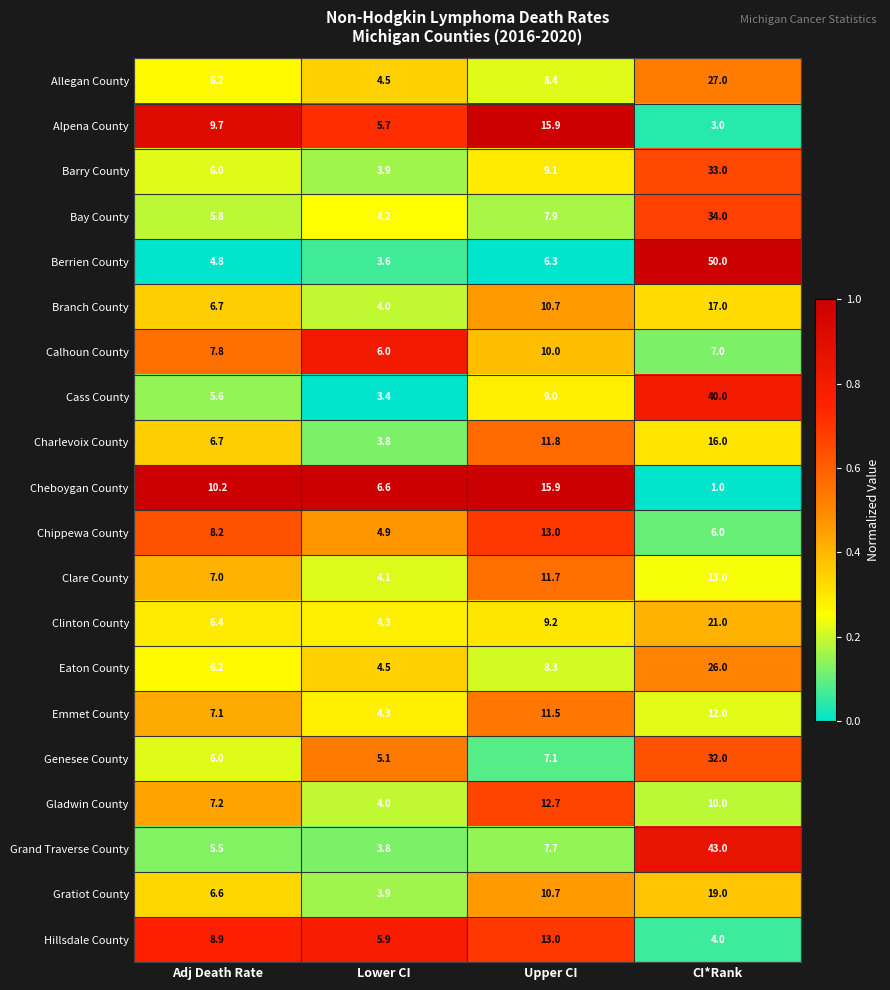

Which category has the lowest value across all series?

CI*Rank